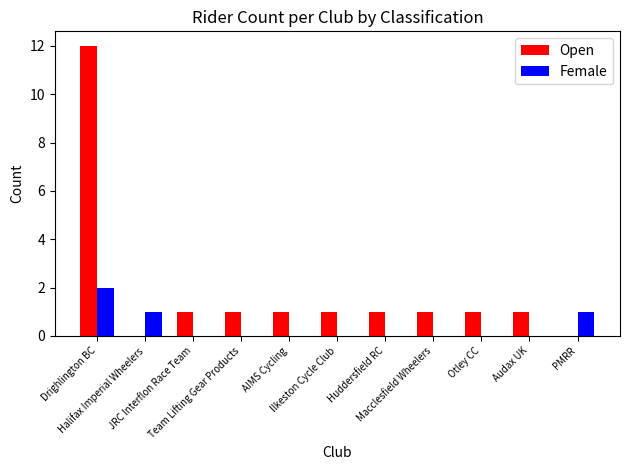

What are all the series names shown in the legend?

Open, Female